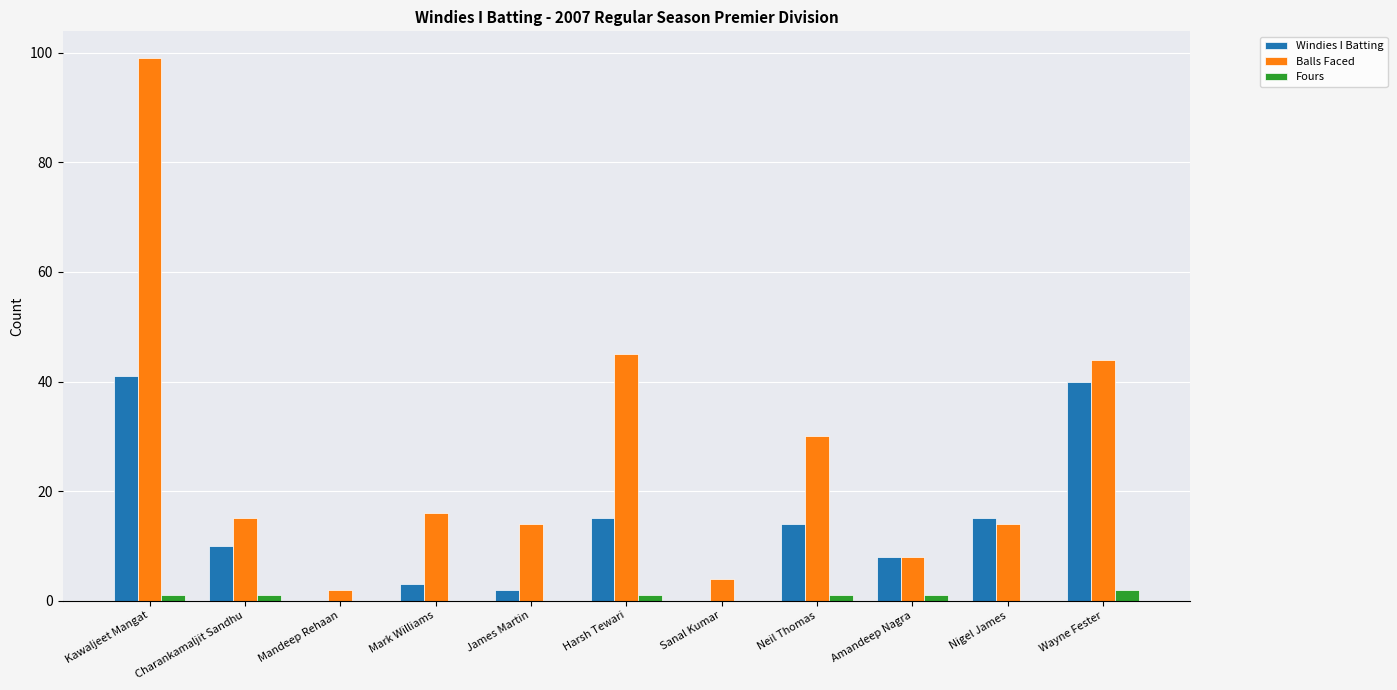

At which category is the sum across all series the highest?

Kawaljeet Mangat